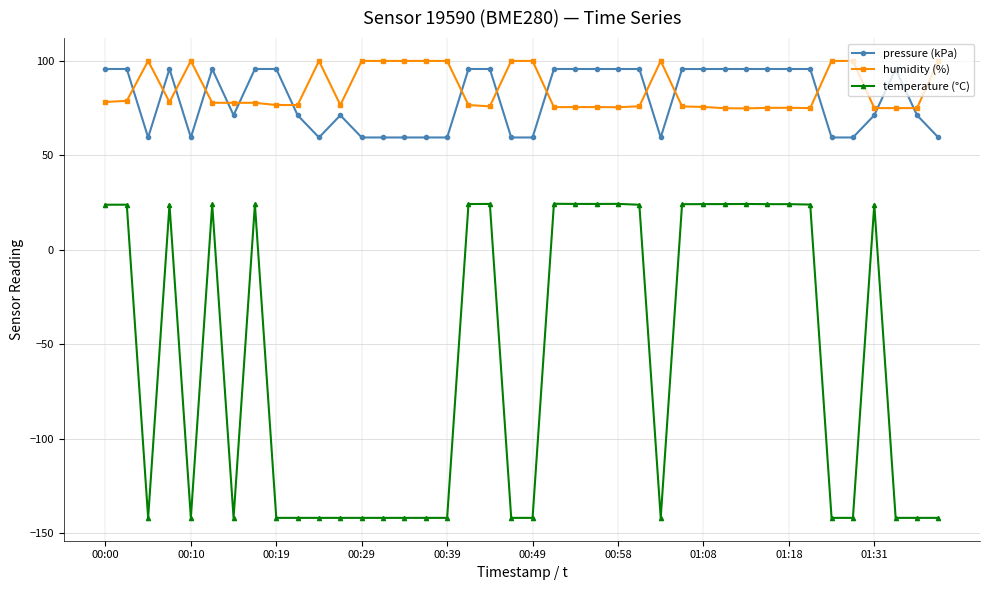

How many times do humidity (%) and pressure (kPa) cross each other?

15